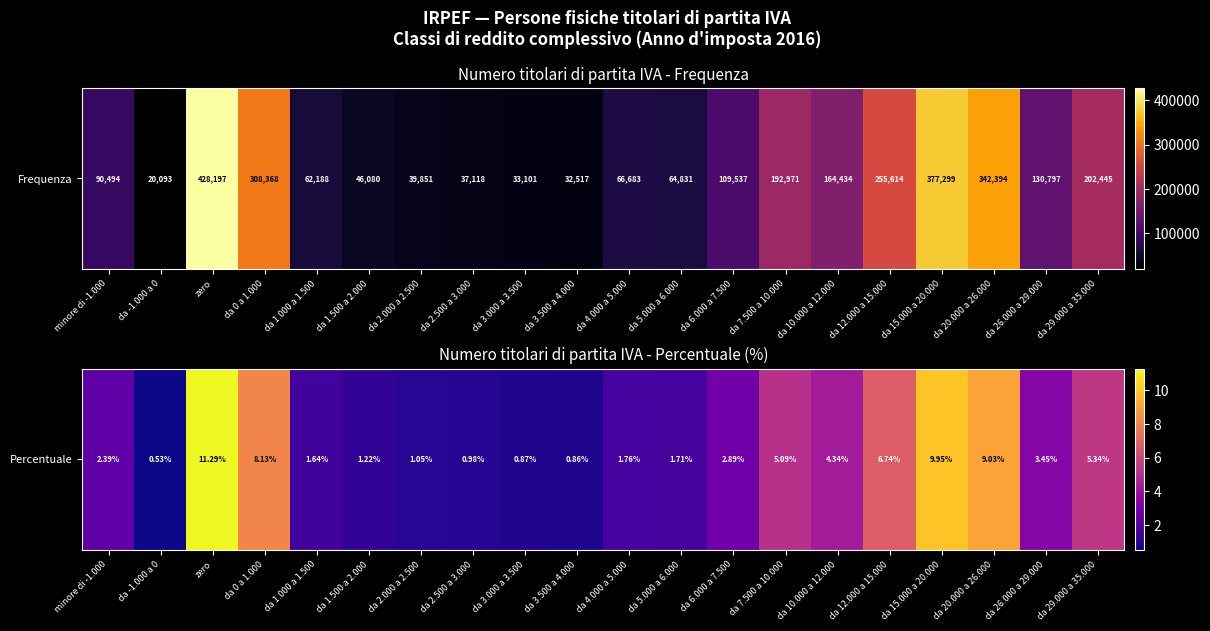

List the labels in order of value, largest first.

zero, da 15.000 a 20.000, da 20.000 a 26.000, da 0 a 1.000, da 12.000 a 15.000, da 29.000 a 35.000, da 7.500 a 10.000, da 10.000 a 12.000, da 26.000 a 29.000, da 6.000 a 7.500, minore di -1.000, da 4.000 a 5.000, da 5.000 a 6.000, da 1.000 a 1.500, da 1.500 a 2.000, da 2.000 a 2.500, da 2.500 a 3.000, da 3.000 a 3.500, da 3.500 a 4.000, da -1.000 a 0